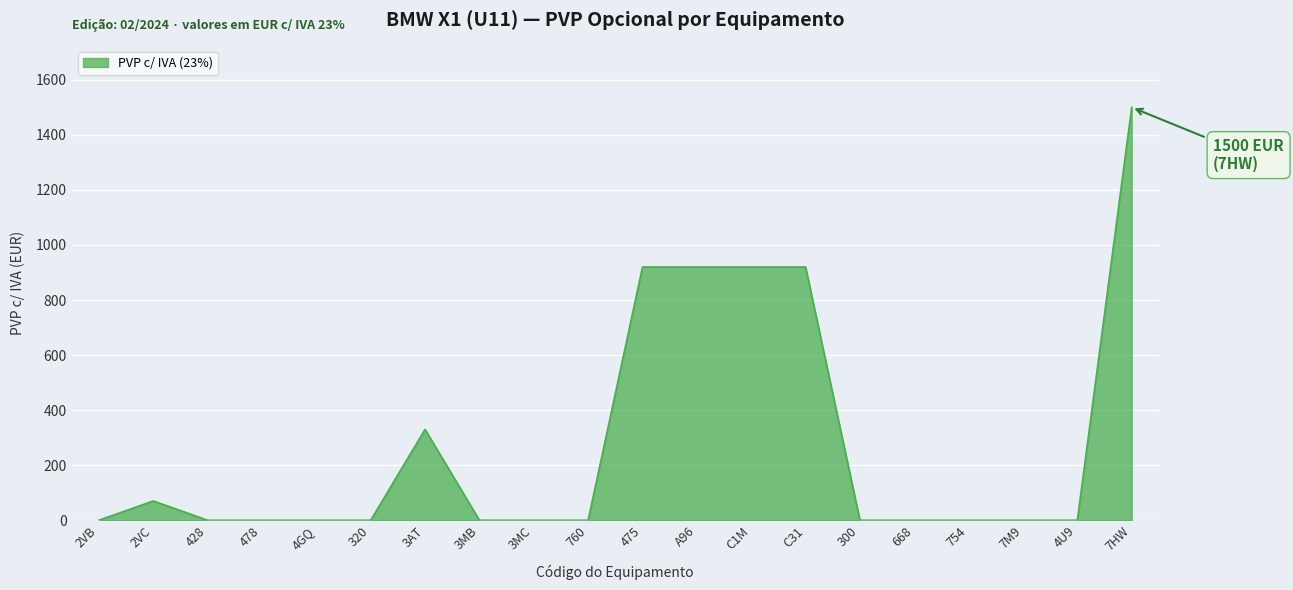

What is the sum of the values at 760 and 3AT?

330